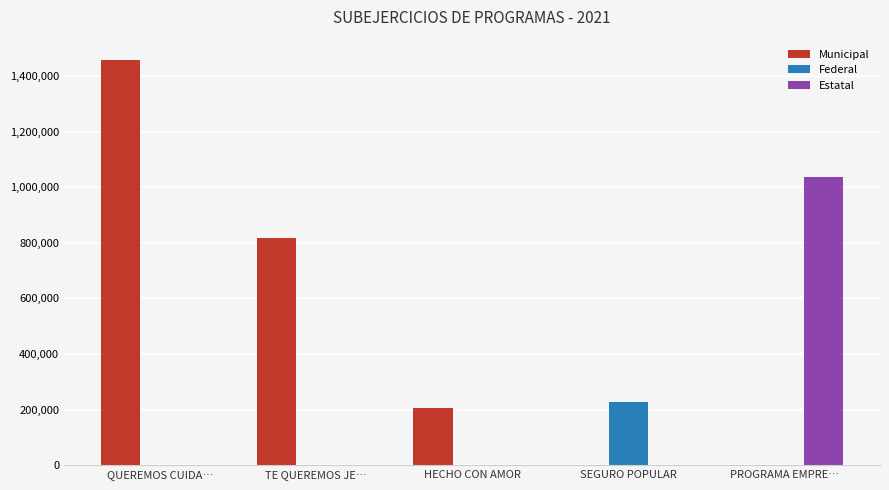

Where does the Municipal series first go above 205162?

QUEREMOS CUIDA…